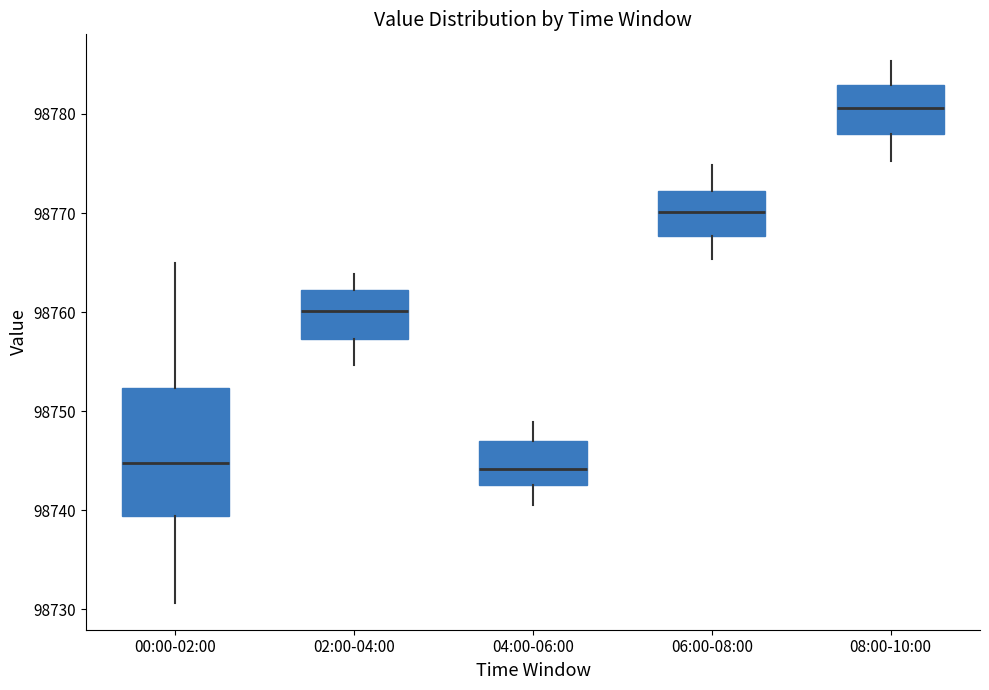

Reading left to right, transcribe this box plot: for each box, give where its median line is, the range the box spans, and where its two whiskers end, as read against the y-axis. The values are not printed on the chart, so give them approximately, as read against the axis.

00:00-02:00: median 98745, box 98739 to 98752, whiskers 98731 to 98765
02:00-04:00: median 98760, box 98757 to 98762, whiskers 98755 to 98764
04:00-06:00: median 98744, box 98743 to 98747, whiskers 98741 to 98749
06:00-08:00: median 98770, box 98768 to 98772, whiskers 98765 to 98775
08:00-10:00: median 98781, box 98778 to 98783, whiskers 98775 to 98785